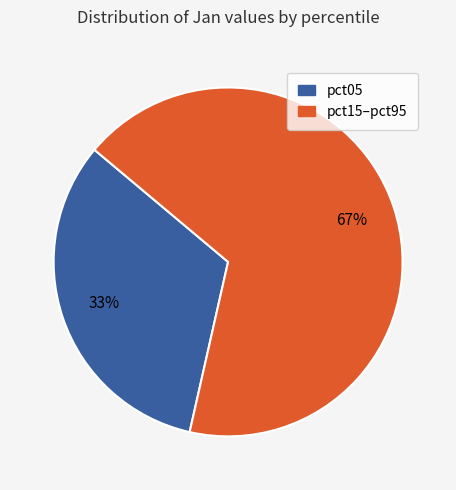

Is there a majority slice in this chart?

Yes